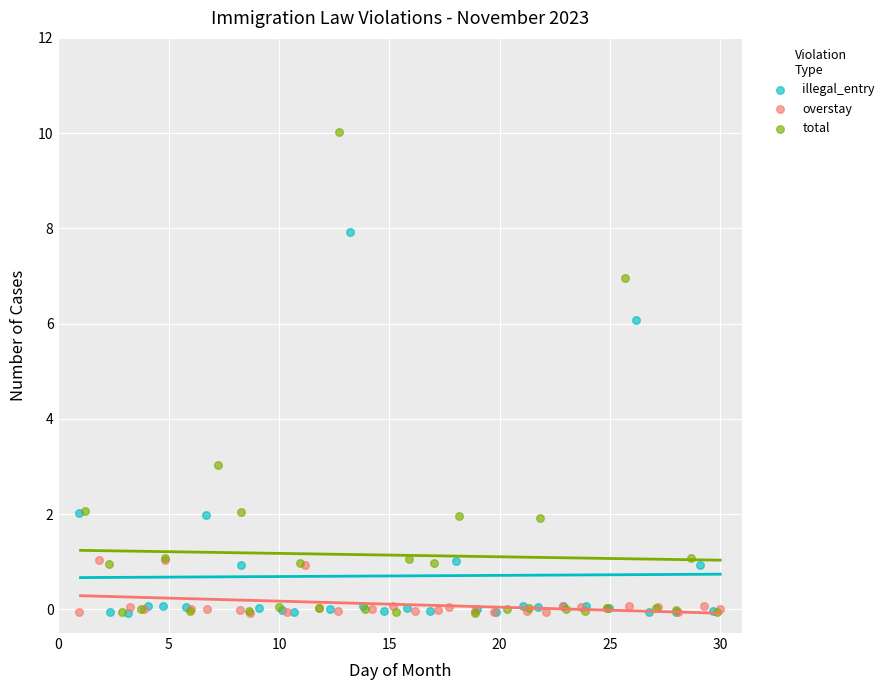

Which series has the widest spread of Y values?

total